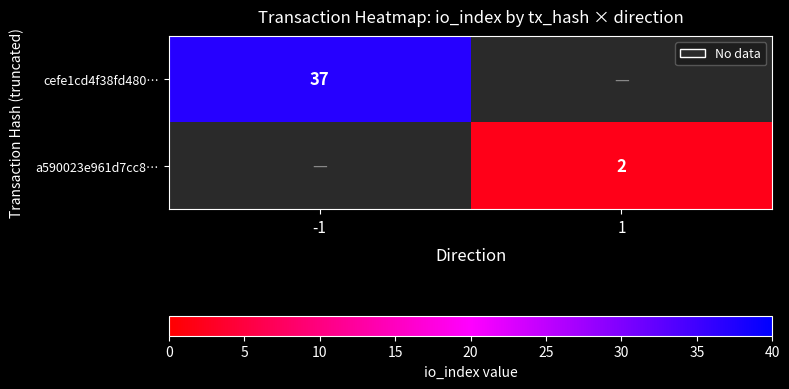

True or false: a590023e961d7cc8… has a value of 2 at 1.

True